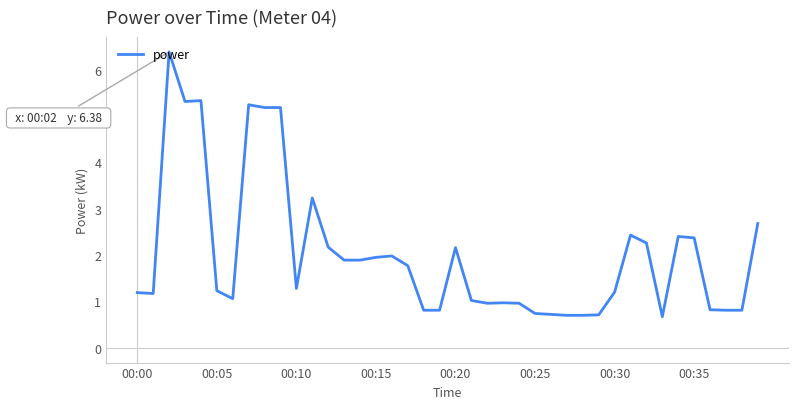

What is the difference between the maximum and minimum values?

5.7